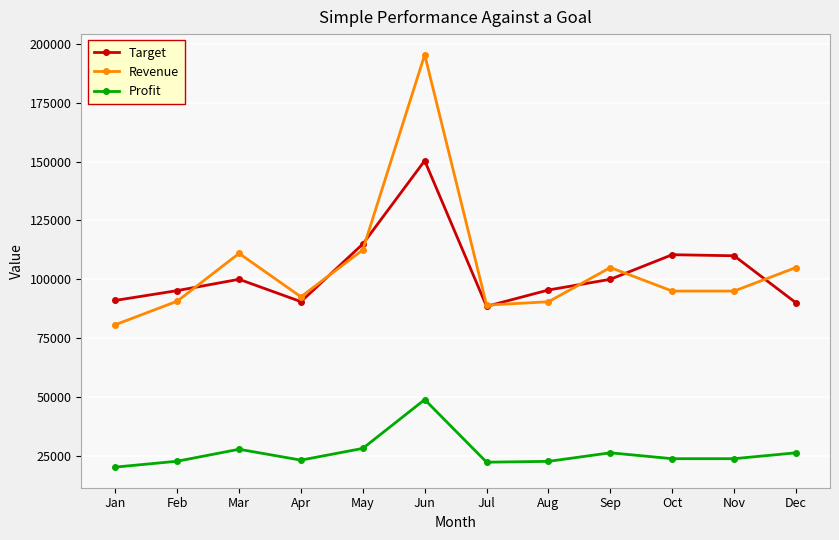

What is the value of the Revenue point at the 10th from the left?

95000.0